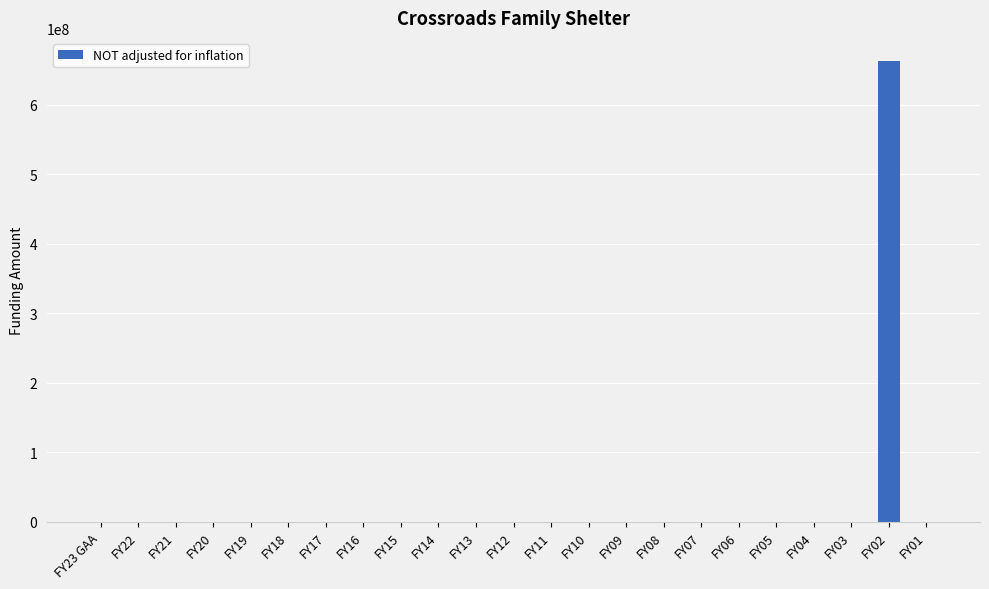

The value at FY21 is 214589495. True or false?

False